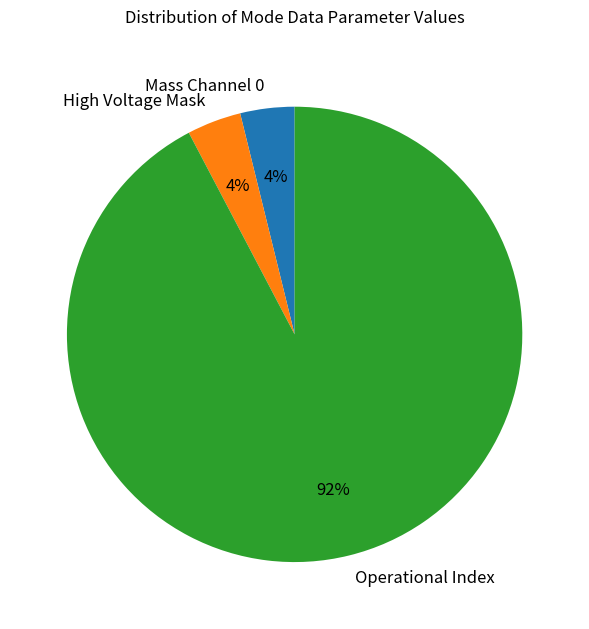

To the nearest percent, what is the difference between the High Voltage Mask and Operational Index slice percentages?

88%